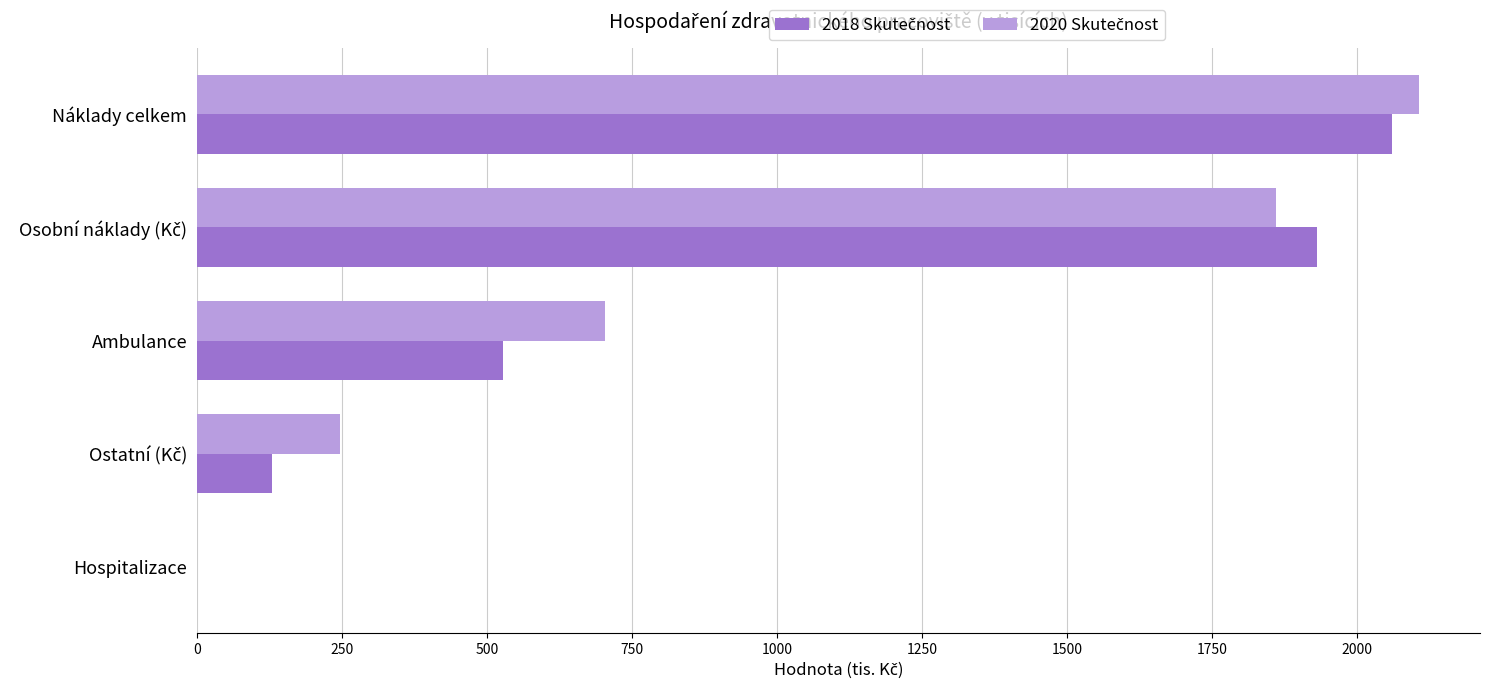

At which category is the sum across all series the highest?

Náklady celkem